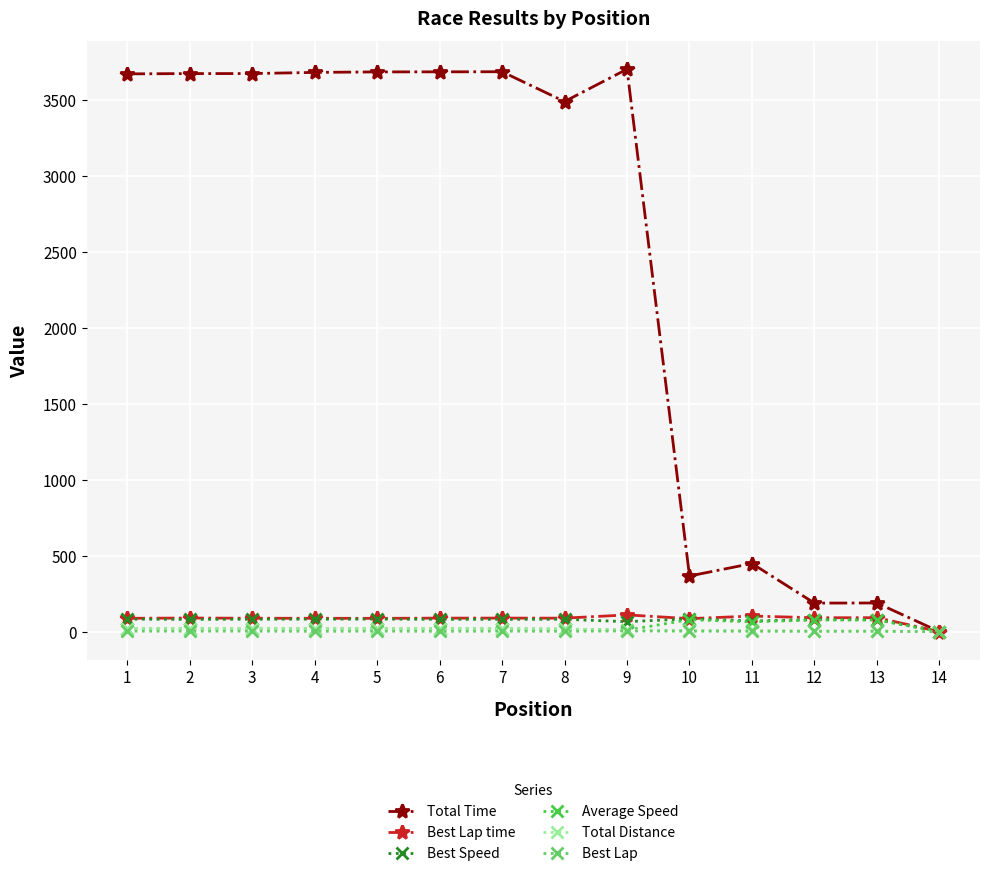

Which series changed the most between 6 and 14?

Total Time